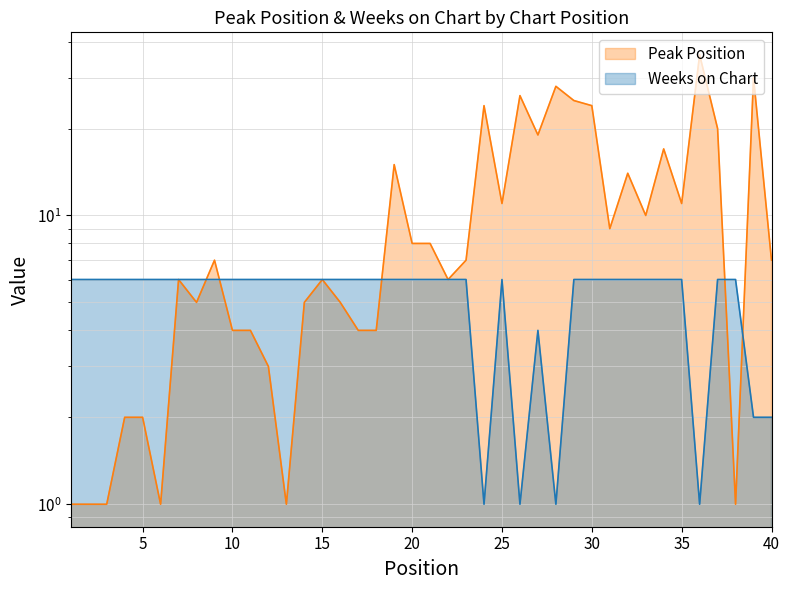

After their last crossing, which series has the higher values: Peak Position or Weeks on Chart?

Peak Position